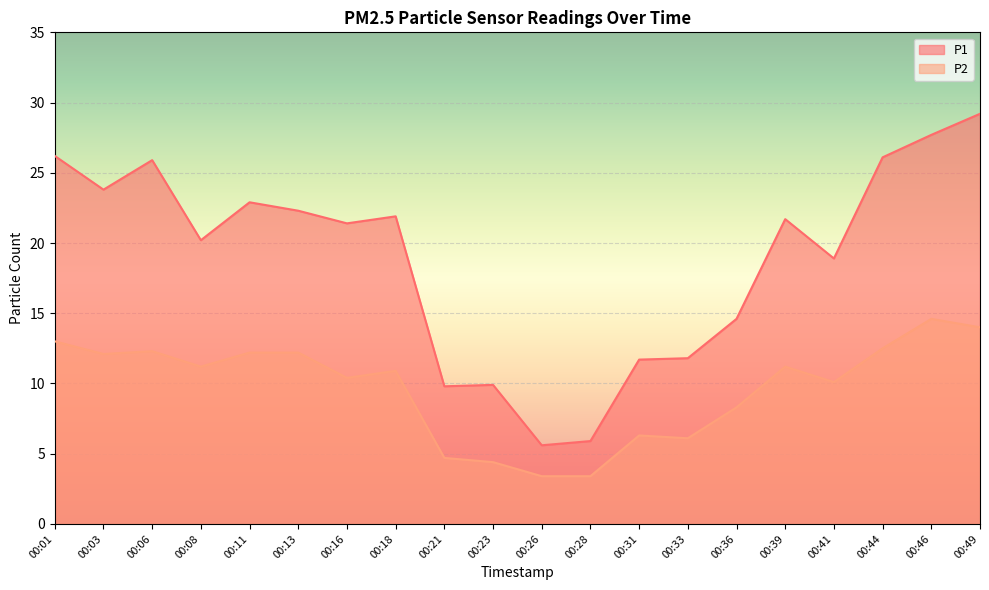

Between 00:03 and 00:21, which series saw the biggest shift?

P1